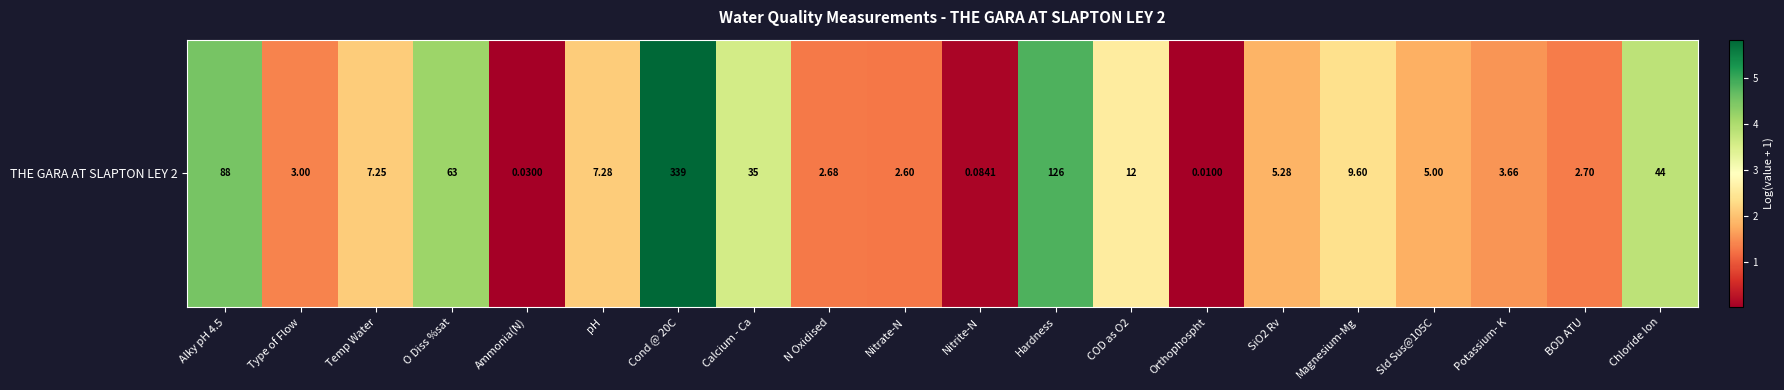

Is it true that the value at BOD ATU is 1.3?

True